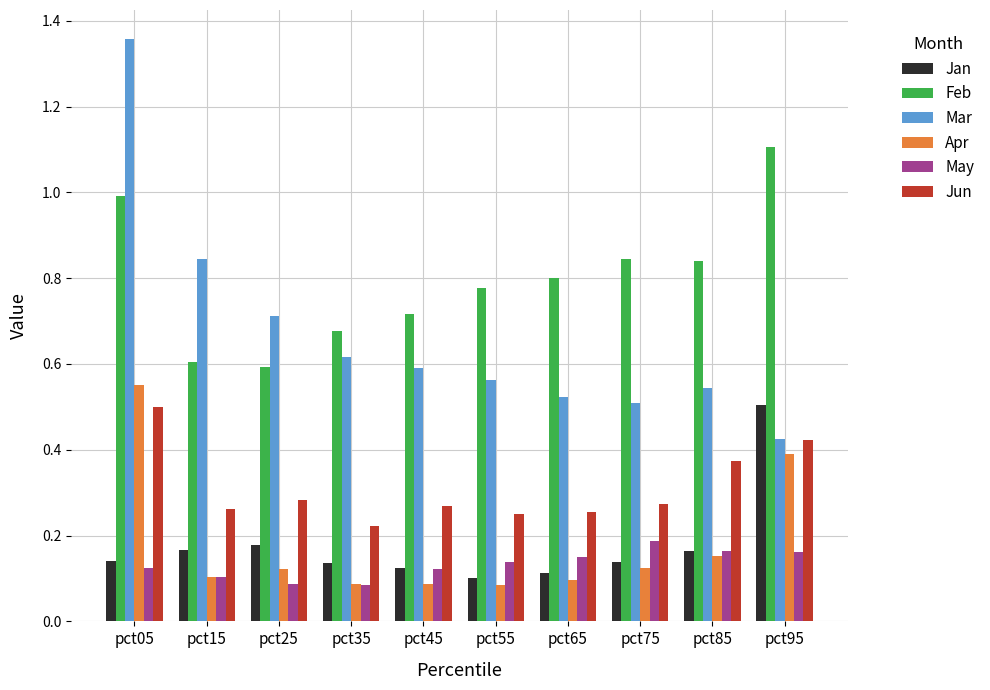

Which series has the largest range (max minus min)?

Mar